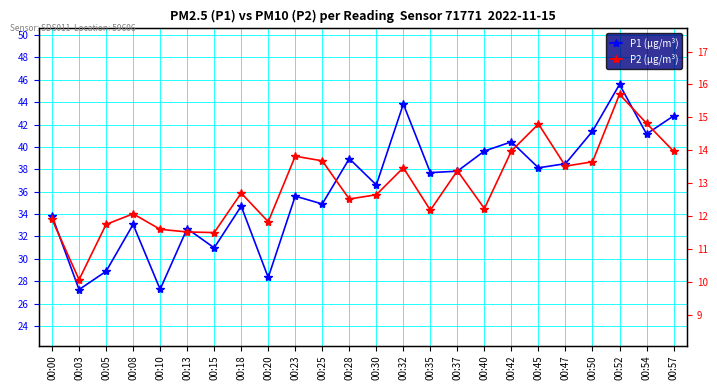

Reading left to right, extract all data points from this chart.

P1 (μg/m³): 33.8	27.2	28.9	33.1	27.3	32.7	31.0	34.7	28.3	35.6	34.9	39.0	36.6	43.8	37.7	37.8	39.6	40.5	38.1	38.5	41.4	45.6	41.1	42.8
P2 (μg/m³): 11.9	10.1	11.8	12.1	11.6	11.5	11.5	12.7	11.8	13.8	13.7	12.5	12.7	13.5	12.2	13.4	12.2	14.0	14.8	13.5	13.7	15.7	14.8	14.0